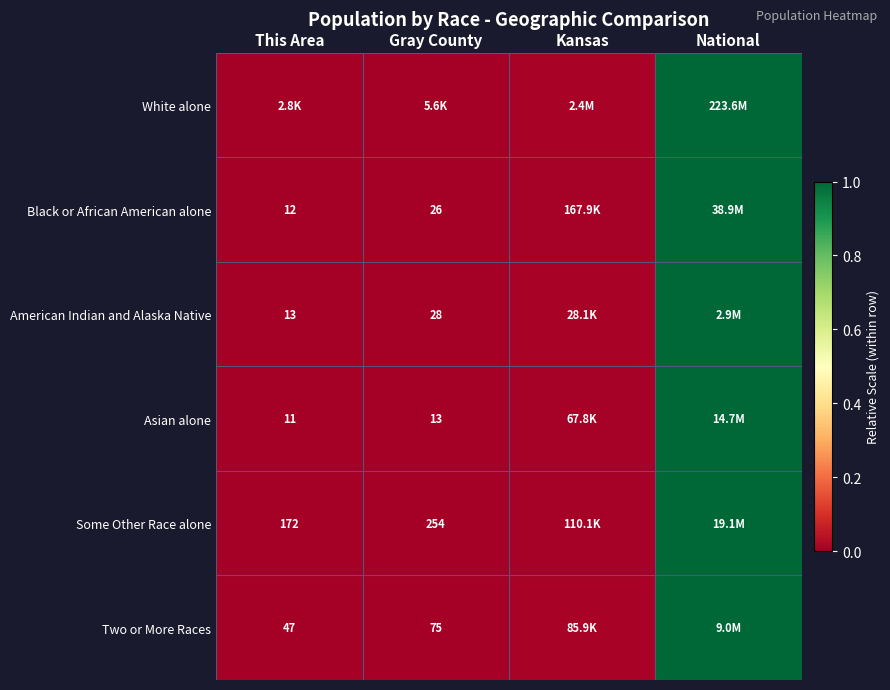

Is the value of Some Other Race alone at This Area greater than the value of Black or African American alone at Gray County?

Yes